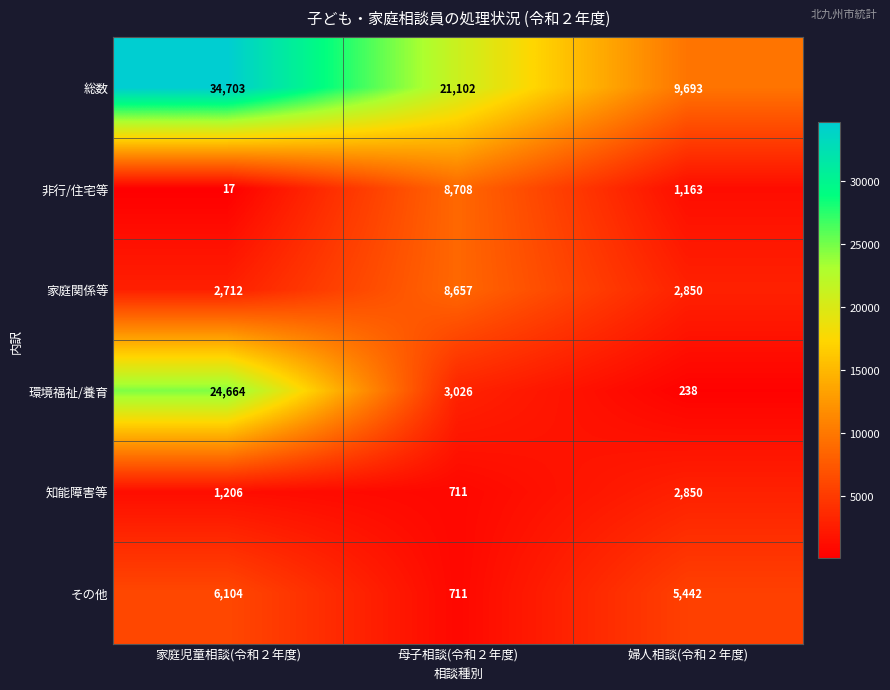

Between 家庭児童相談(令和２年度) and 母子相談(令和２年度), which series saw the biggest shift?

環境福祉/養育